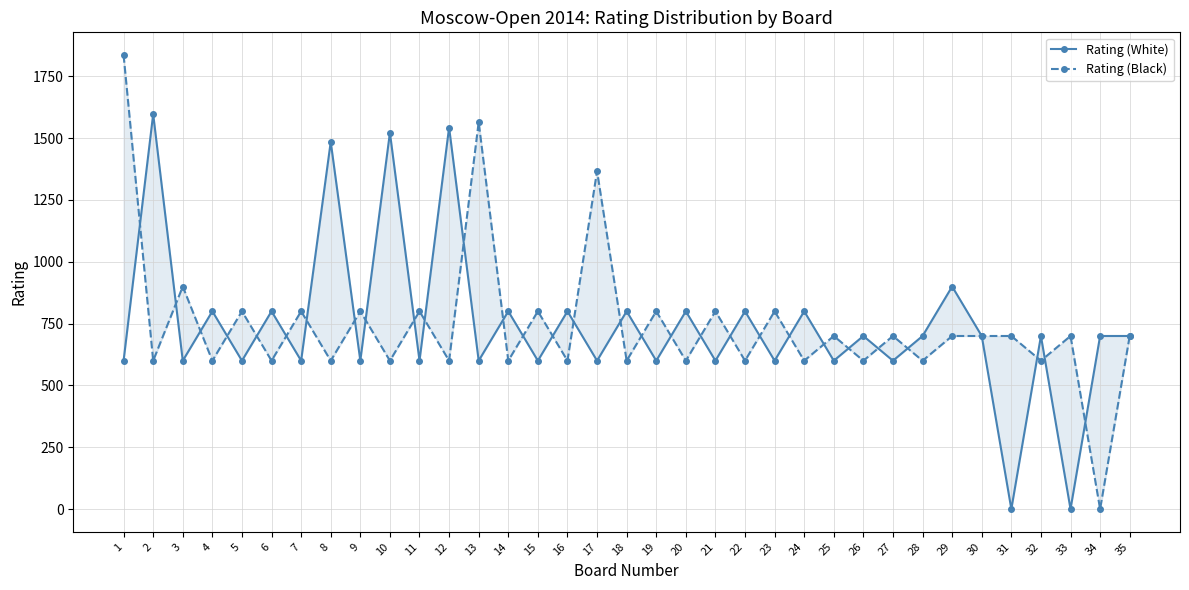

Which series ends up on top after the final intersection of Rating (Black) and Rating (White)?

Rating (White)